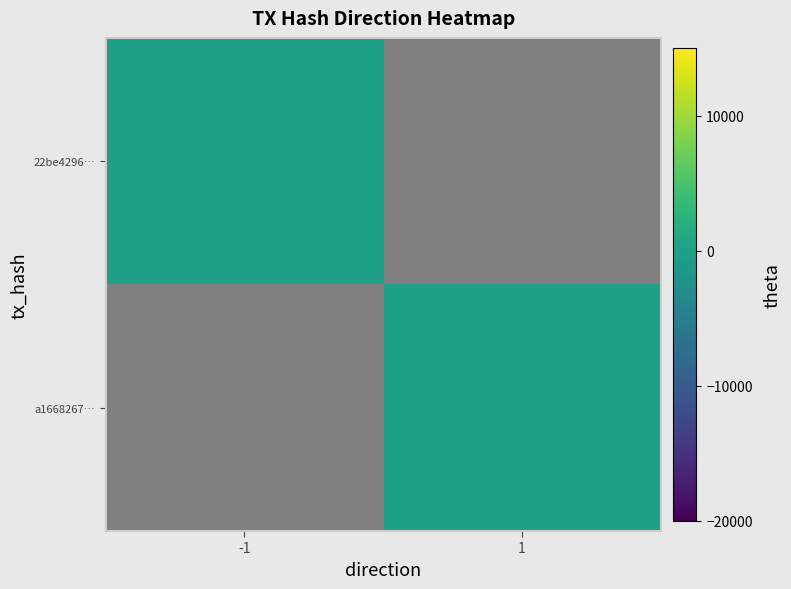

List the series in order of their peak value, lowest first.

22be4296…, a1668267…